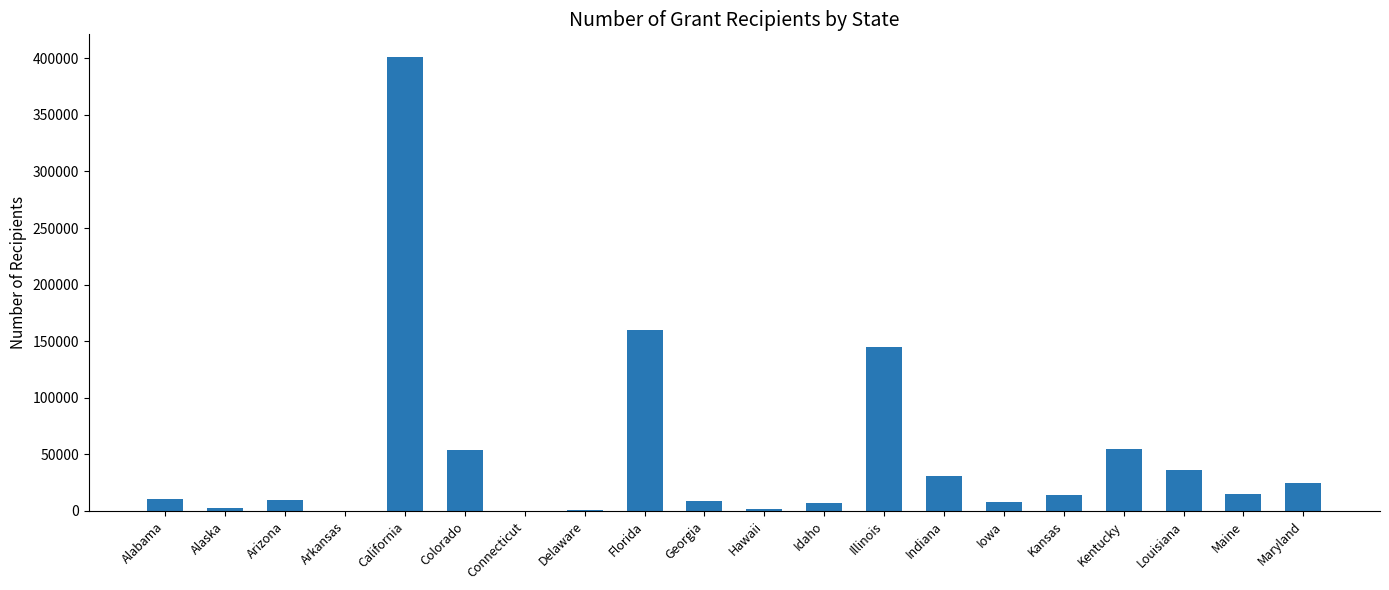

Where is the data nearest to the value 200571?

Florida